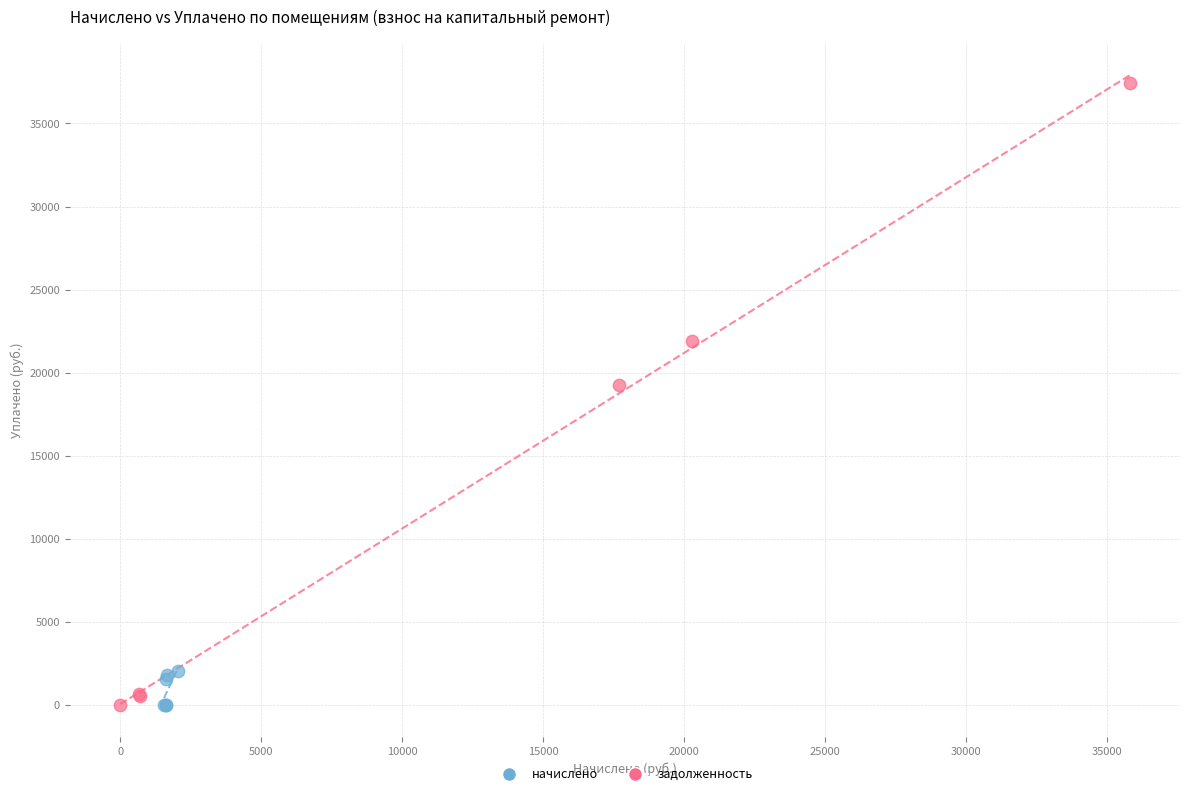

What are all the series names shown in the legend?

начислено, задолженность